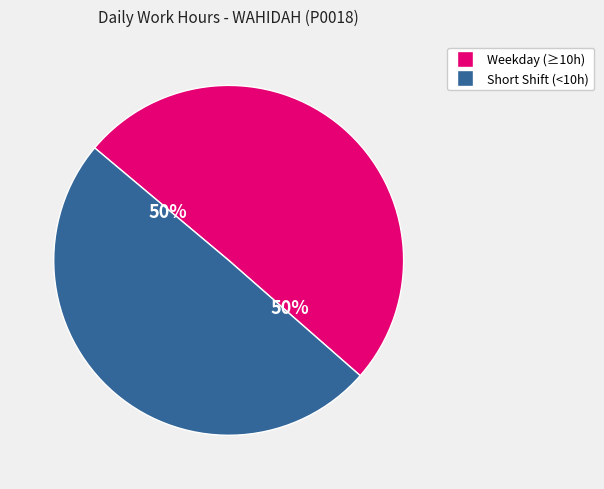

How many segments does this pie chart have?

2